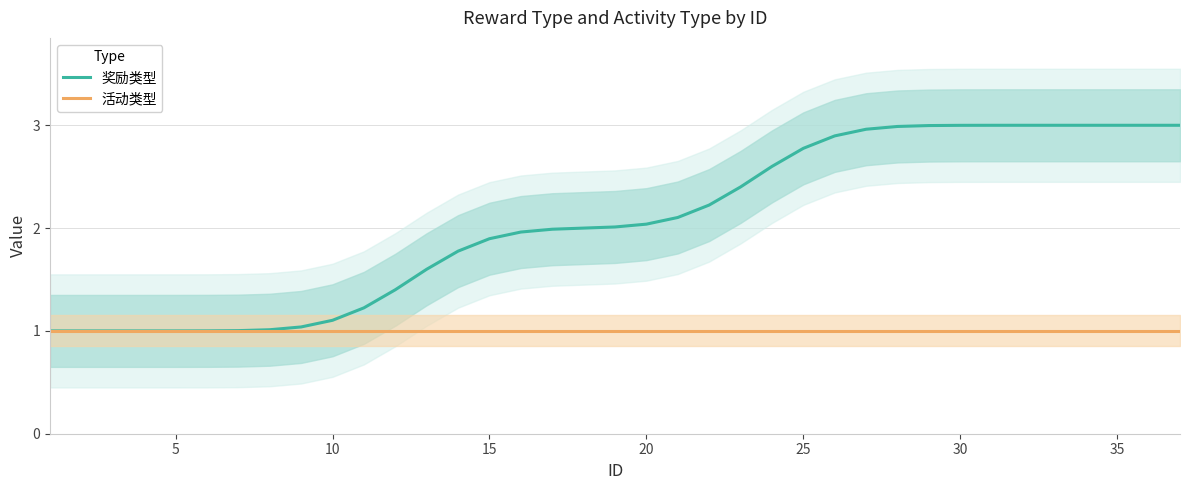

Which series has the largest total across all categories?

奖励类型